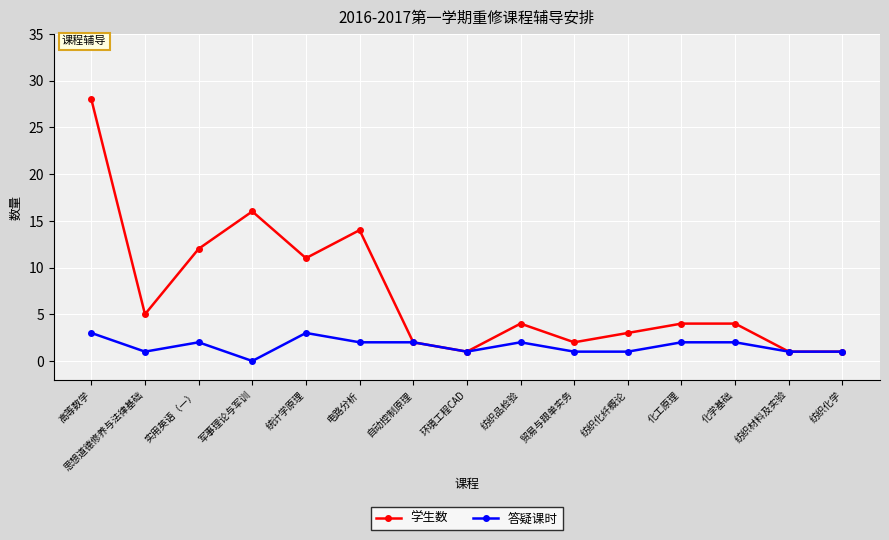

List the series in order of their peak value, lowest first.

答疑课时, 学生数